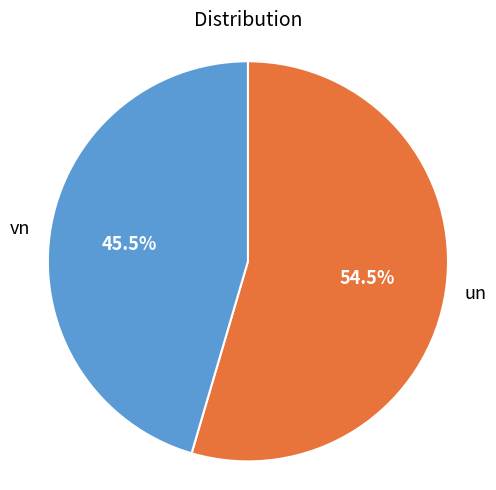

What percentage is NOT represented by un?

45.5%